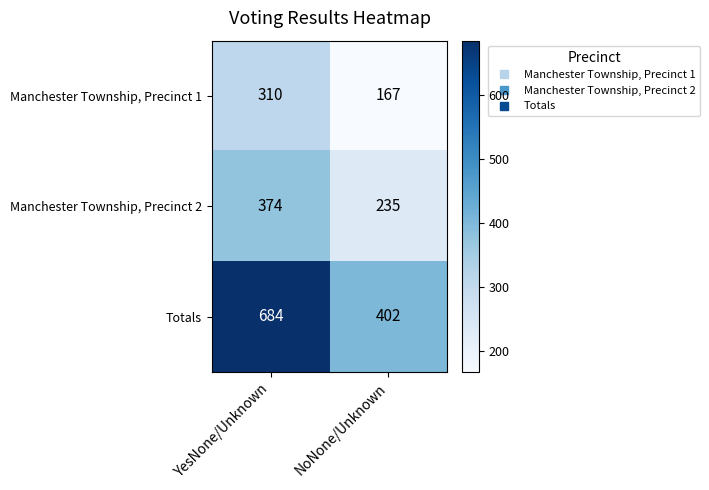

The Totals series shows 968 at YesNone/Unknown. True or false?

False